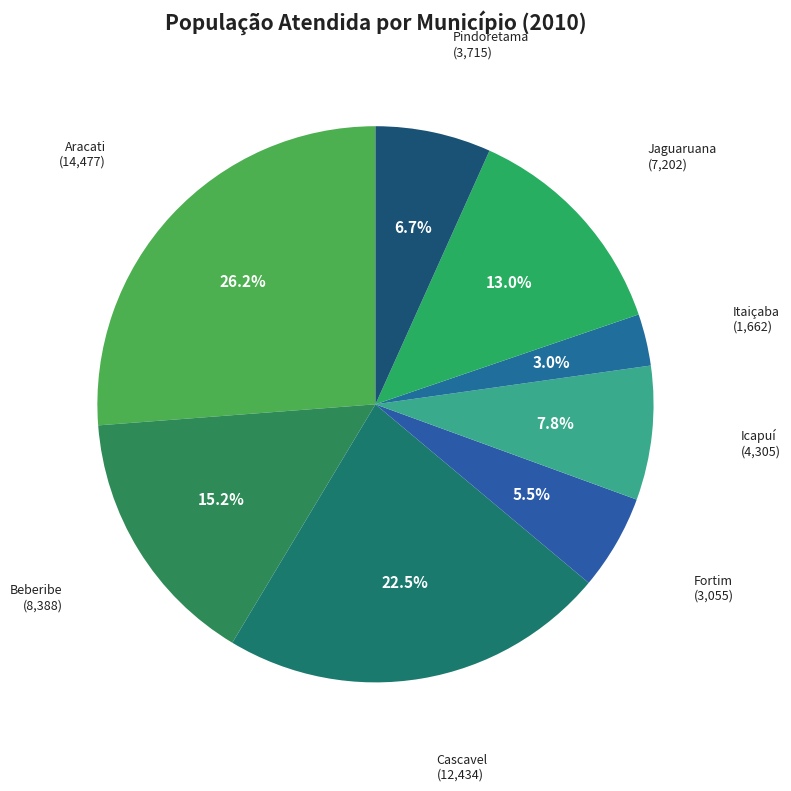

Count the number of slices in the pie.

8